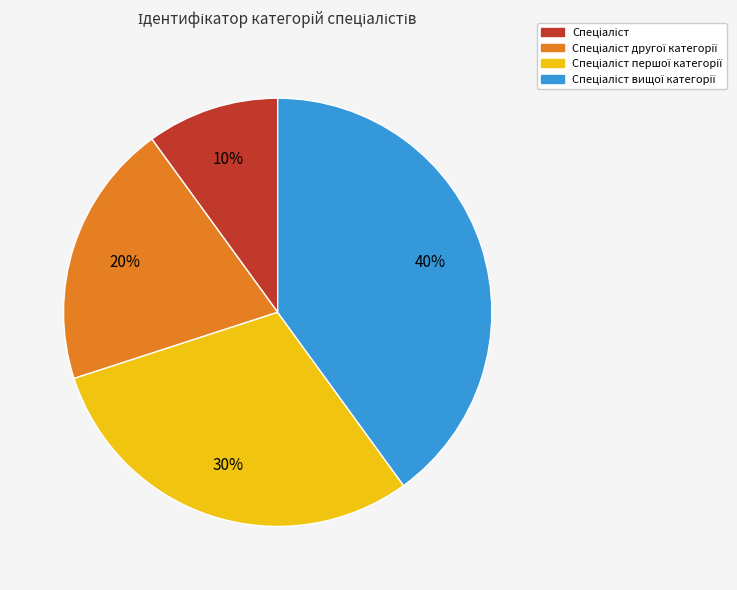

How many segments does this pie chart have?

4